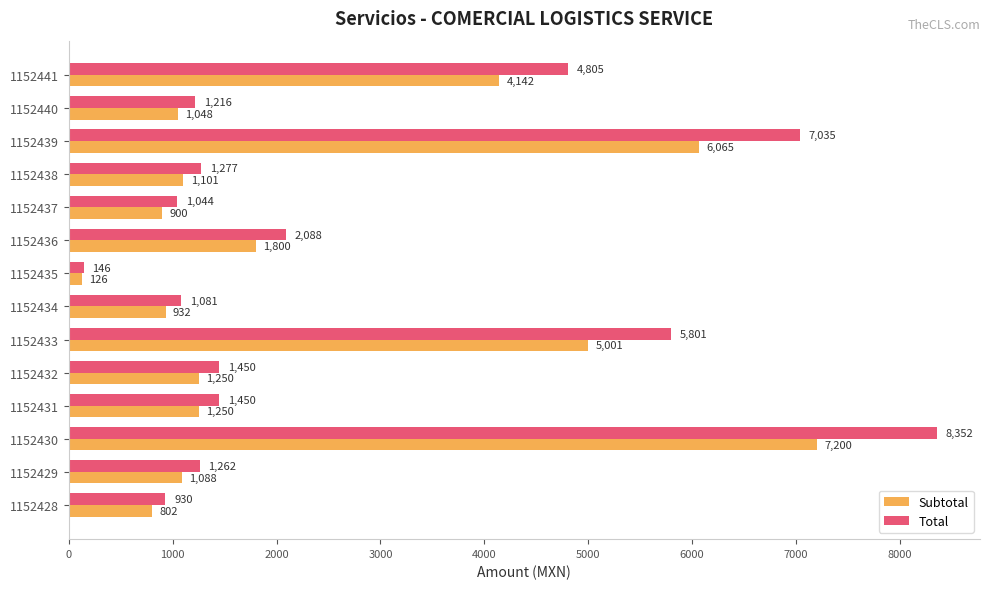

Which category has the lowest value in the Subtotal series?

1152435